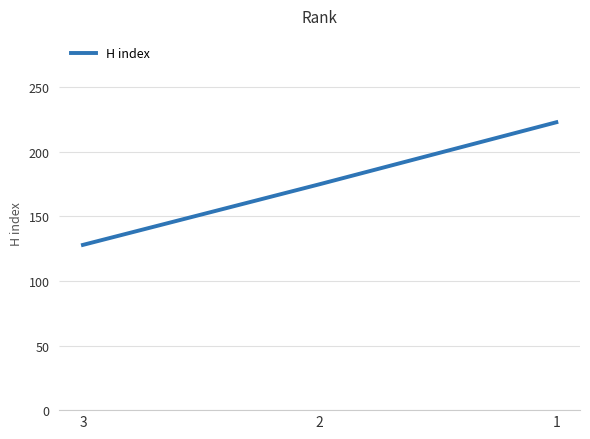

Rank the categories by value from lowest to highest.

3, 2, 1